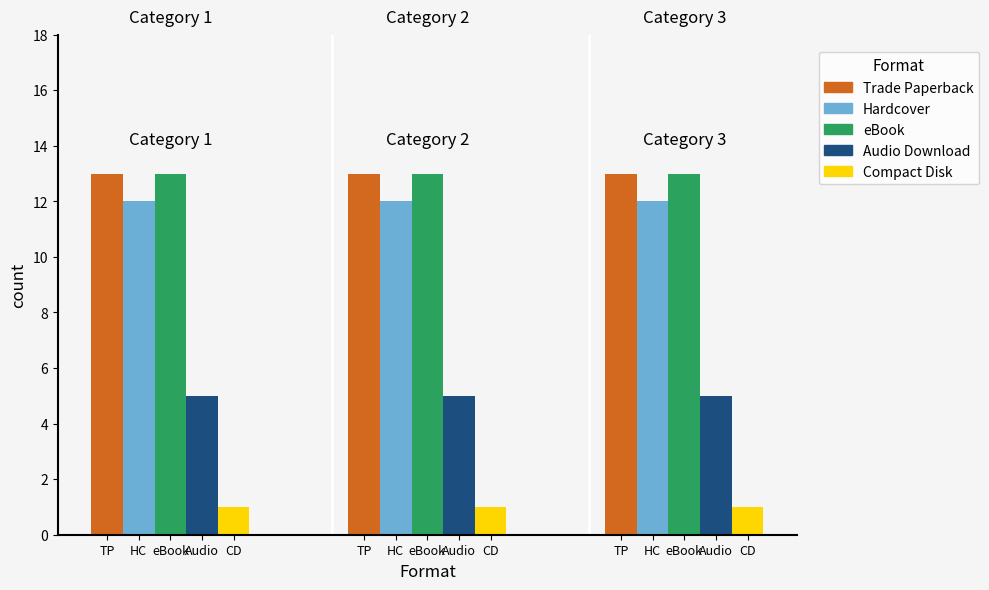

How many data points does each series have?

3